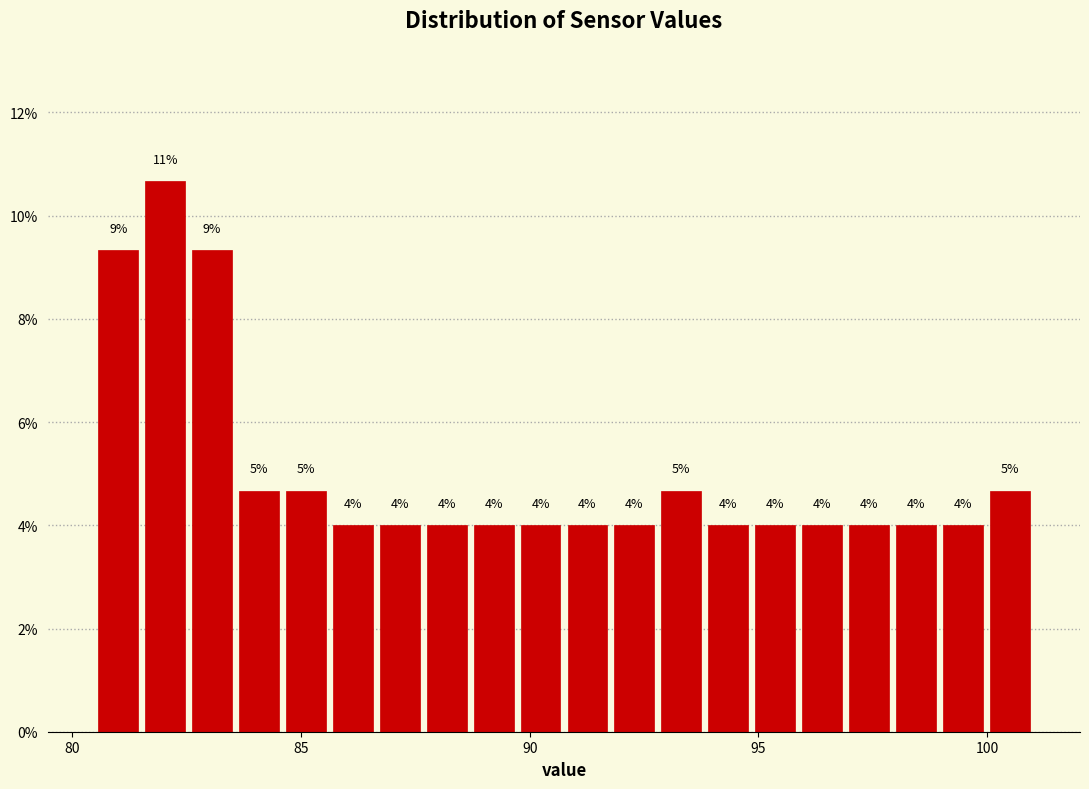

Around what value on the x-axis is the tallest bar? Give the approximate position of its centre, as read against the axis.

82.0